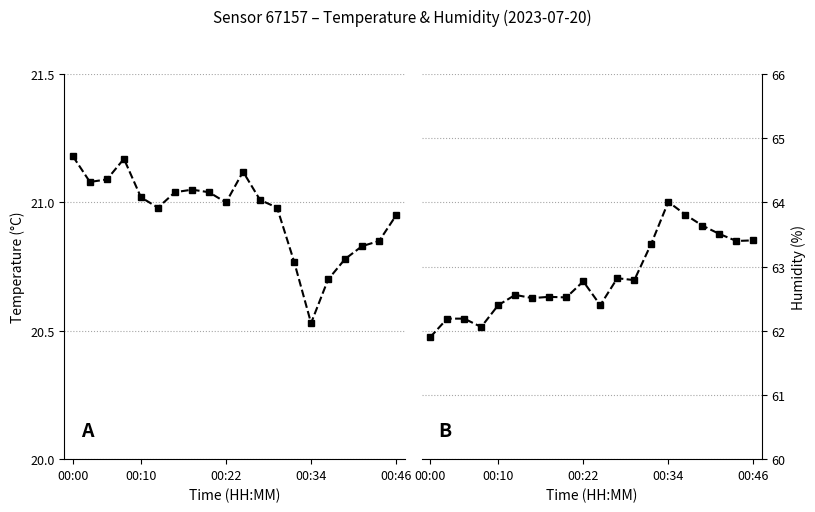

List the series in order of their overall mean, highest first.

humidity, temperature